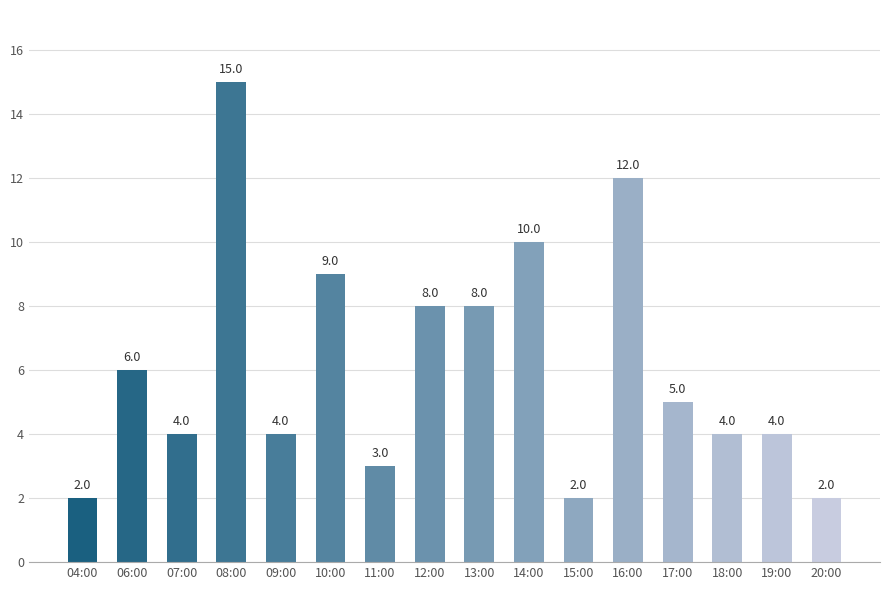

Which has a higher value, 08:00 or 10:00?

08:00